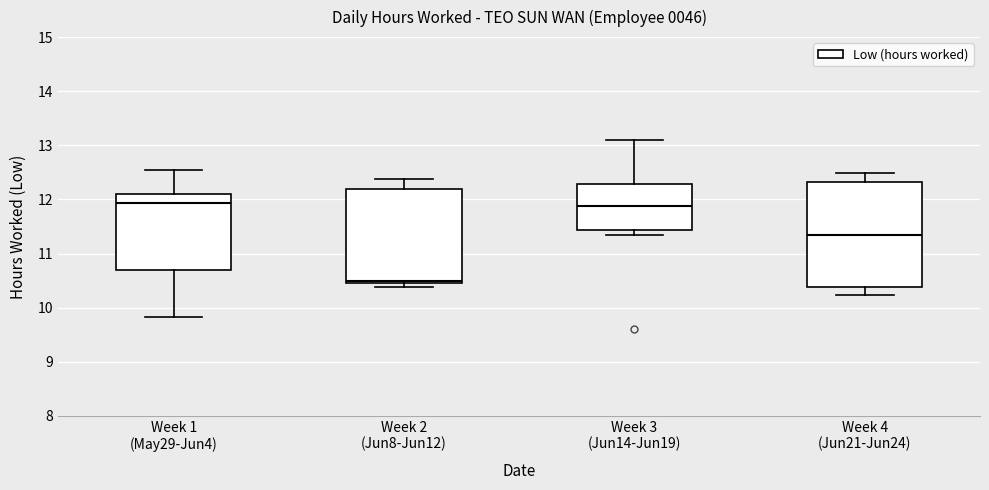

Reading left to right, transcribe this box plot: for each box, give where its median line is, the range the box spans, and where its two whiskers end, as read against the y-axis. The values are not printed on the chart, so give them approximately, as read against the axis.

Week 1 (May29-Jun4): median 11.9, box 10.7 to 12.1, whiskers 9.8 to 12.6
Week 2 (Jun8-Jun12): median 10.5 (just above the box's lower edge), box 10.5 to 12.2, whiskers 10.4 to 12.4
Week 3 (Jun14-Jun19): median 11.9, box 11.4 to 12.3, whiskers 11.4 (just below the box's lower edge) to 13.1
Week 4 (Jun21-Jun24): median 11.4, box 10.4 to 12.3, whiskers 10.2 to 12.5